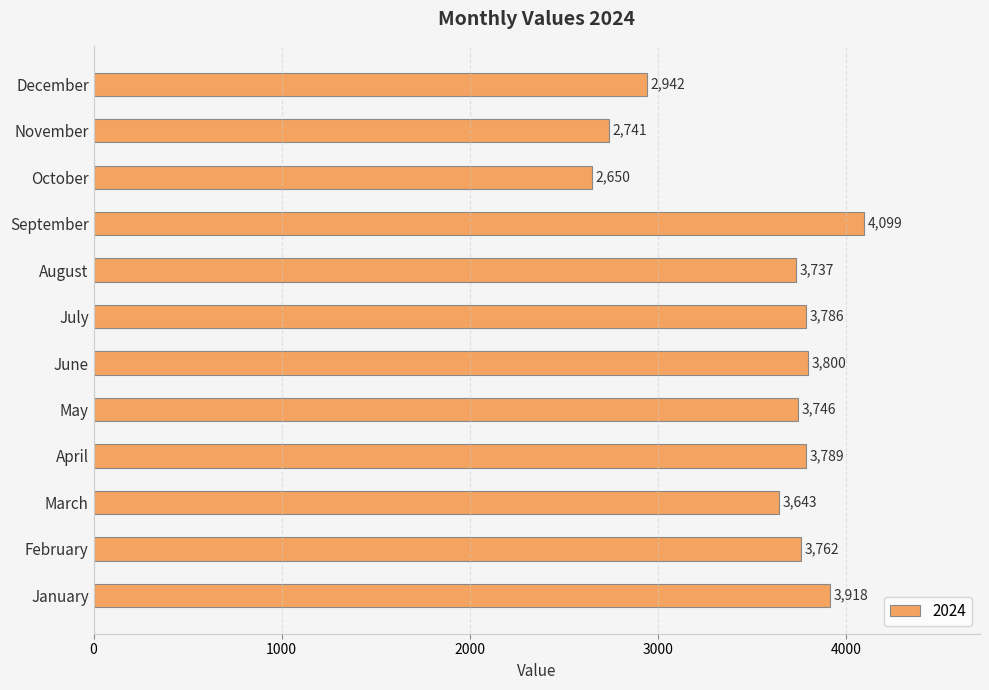

List the labels in order of value, largest first.

September, January, June, April, July, February, May, August, March, December, November, October